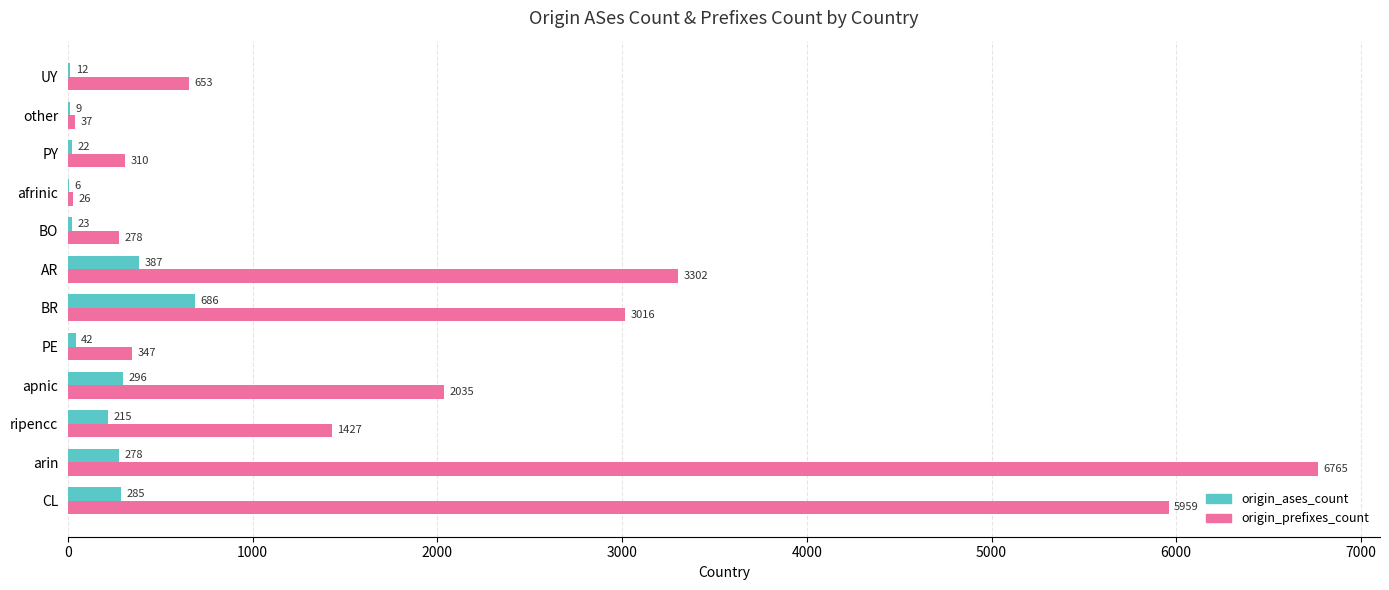

Which series changed the most between CL and PE?

origin_prefixes_count